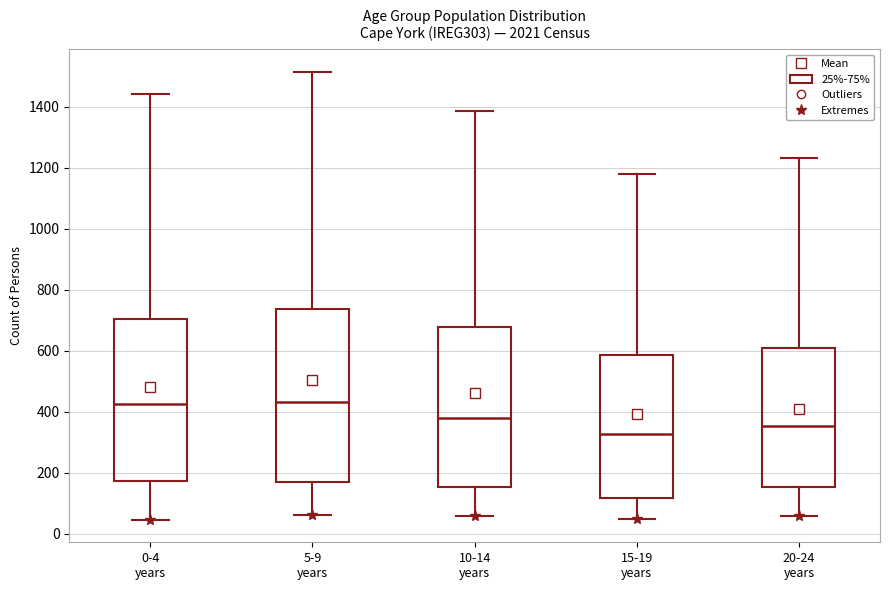

Which box is the tallest, from its lower edge to its upper edge?

5-9 years